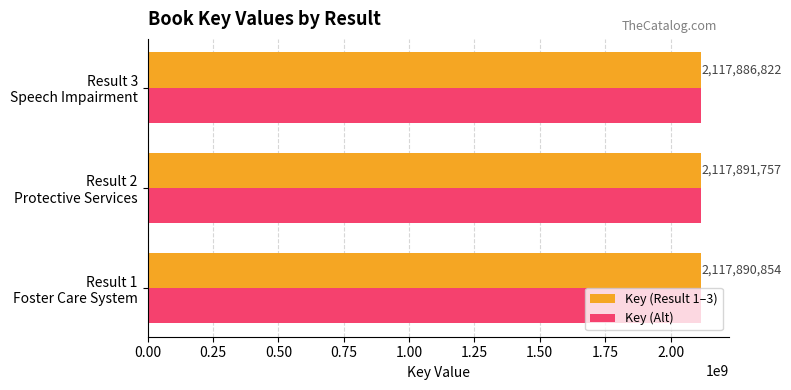

What is the average value of the Key (Result 1–3) series?

2117889811